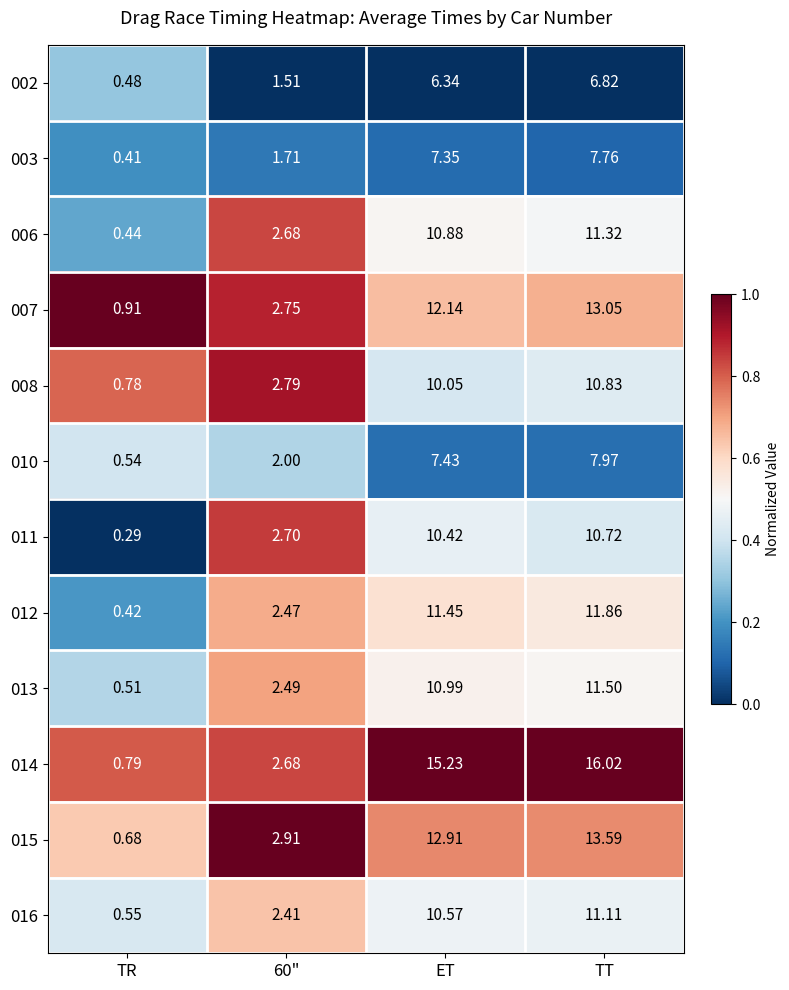

Which category has the lowest value in the 006 series?

TR